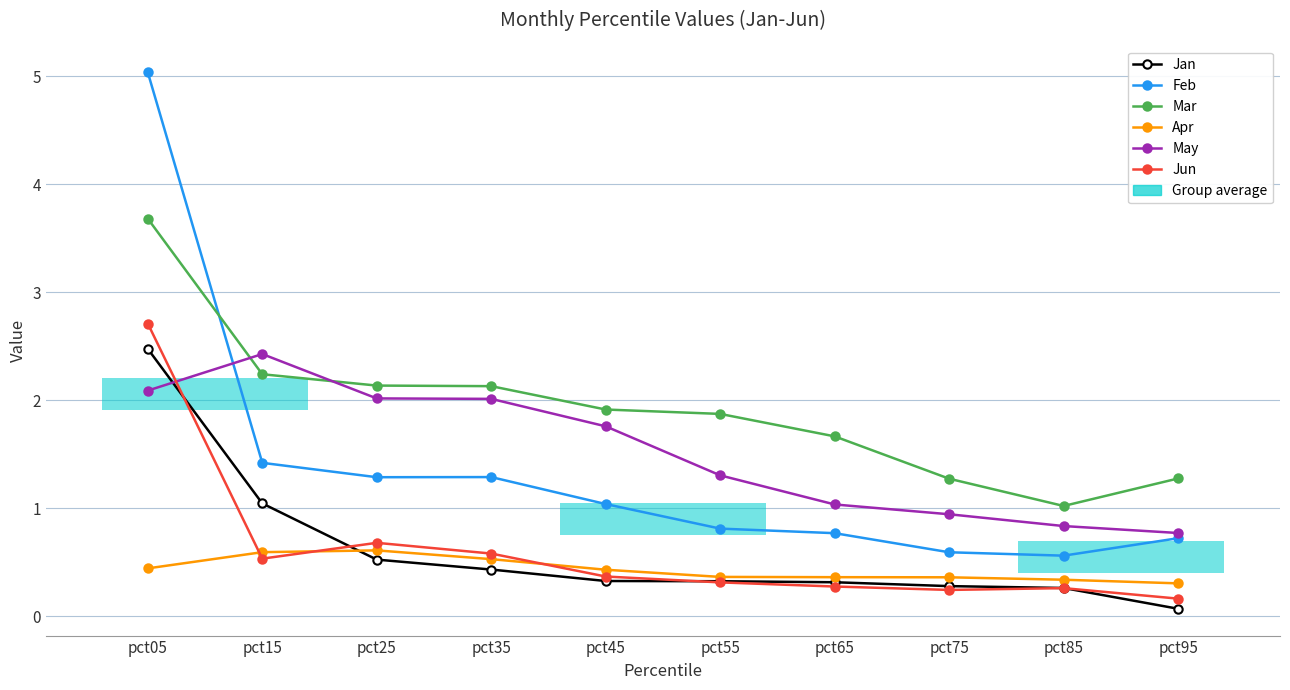

Read the Apr value at pct05.

0.4